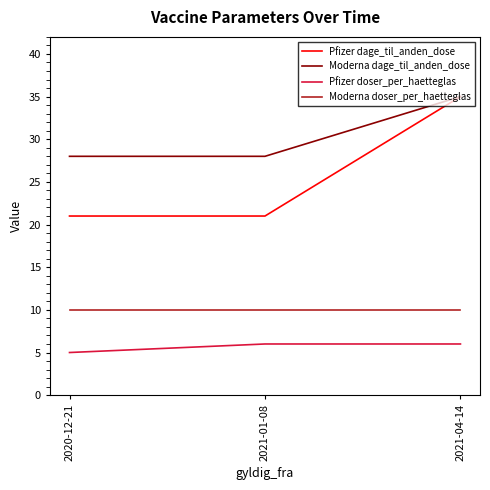

What is the lowest value of the Moderna doser_per_haetteglas series?

10